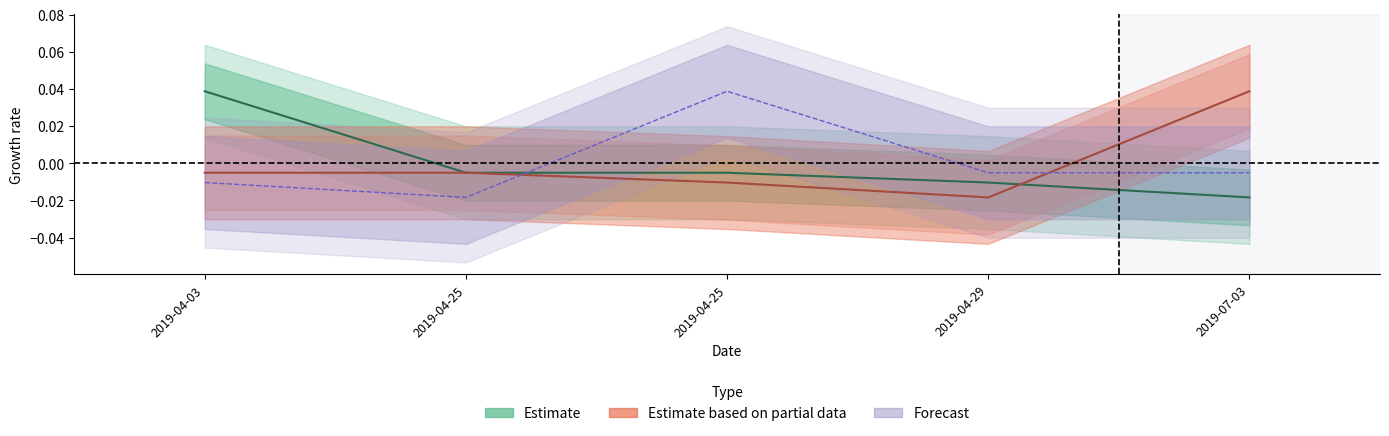

At how many categories does at least one series exceed 0?

3